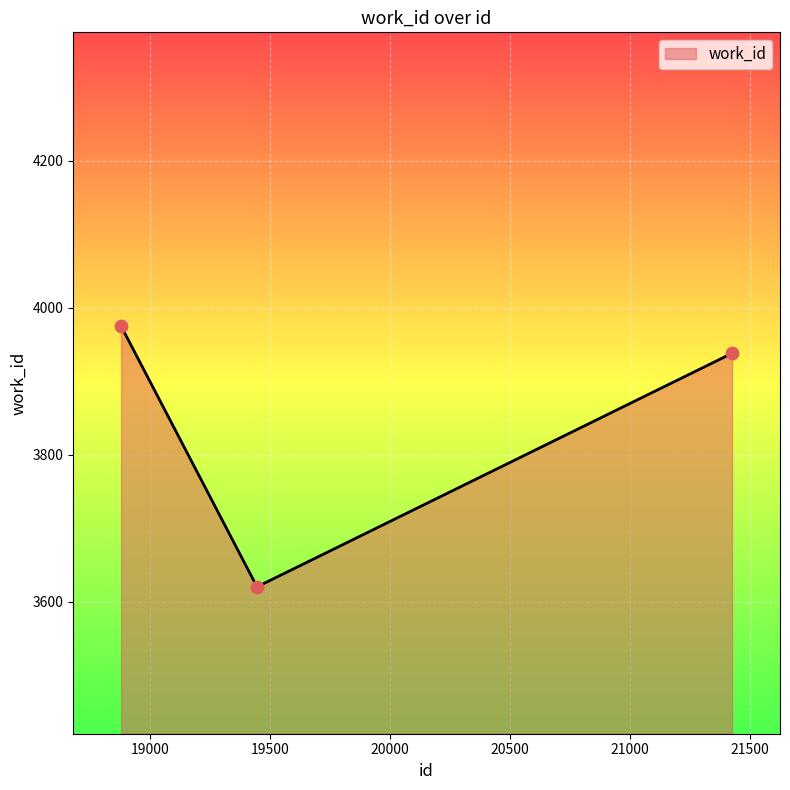

What is the average value?

3844